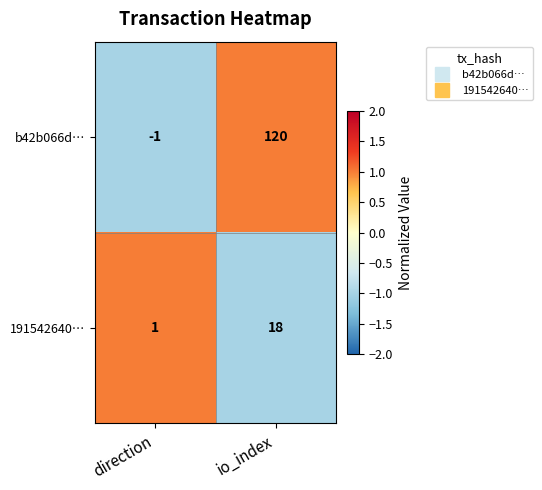

At which label is 191542640… closest to 9?

direction